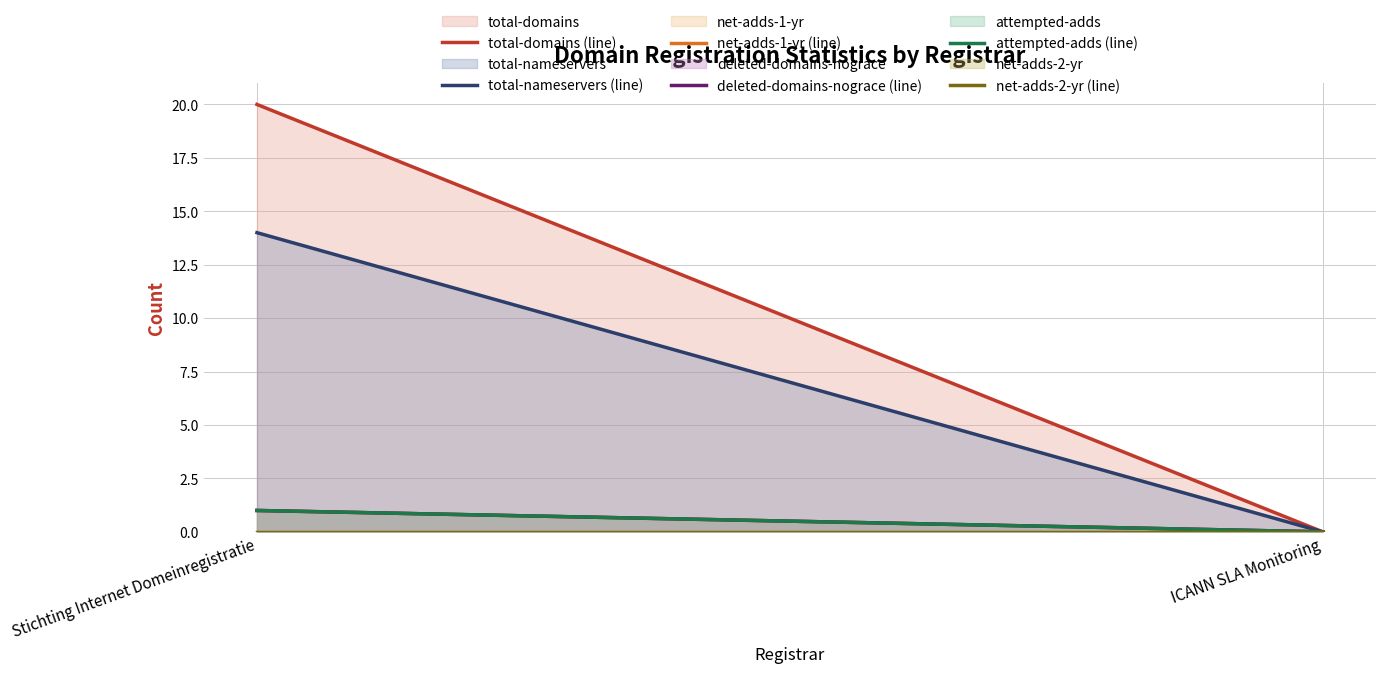

What is the value of the total-nameservers (line) point at the 1st from the left?

14